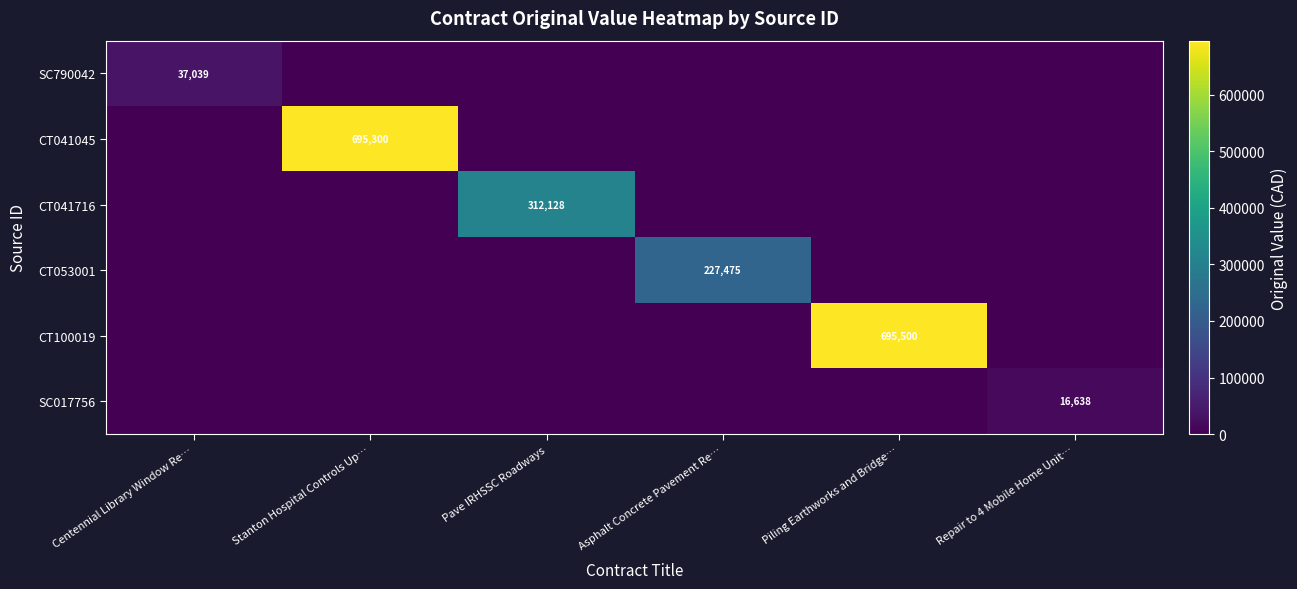

Is it true that CT041045 equals 294722 at Stanton Hospital Controls Up…?

False